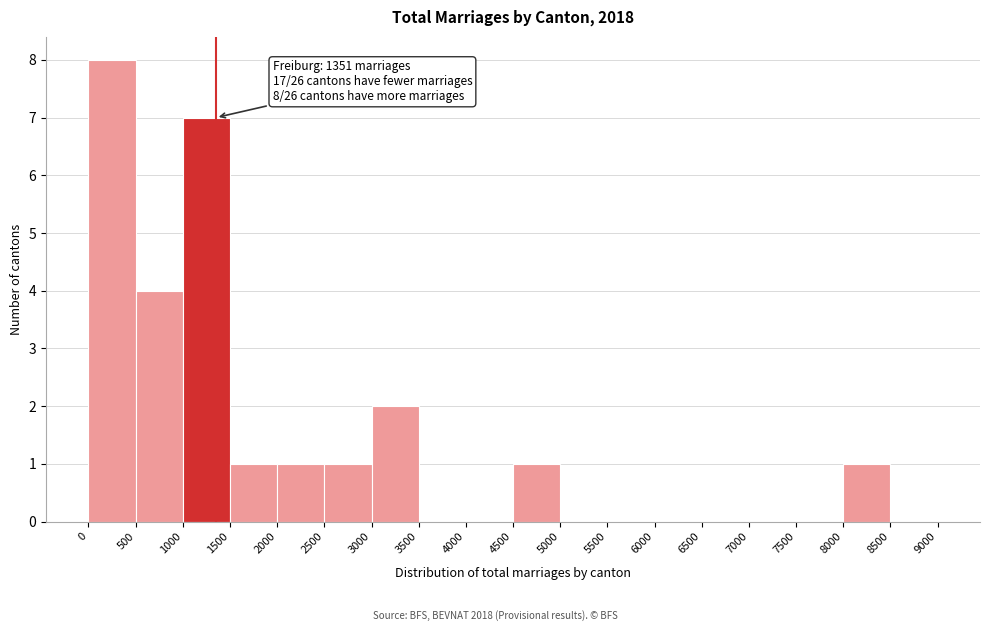

Which range on the x-axis has the tallest bar?

0 to 500